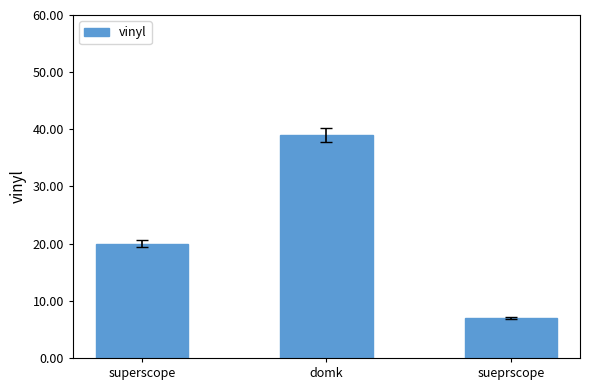

Count the values in the range 7 to 39.

3